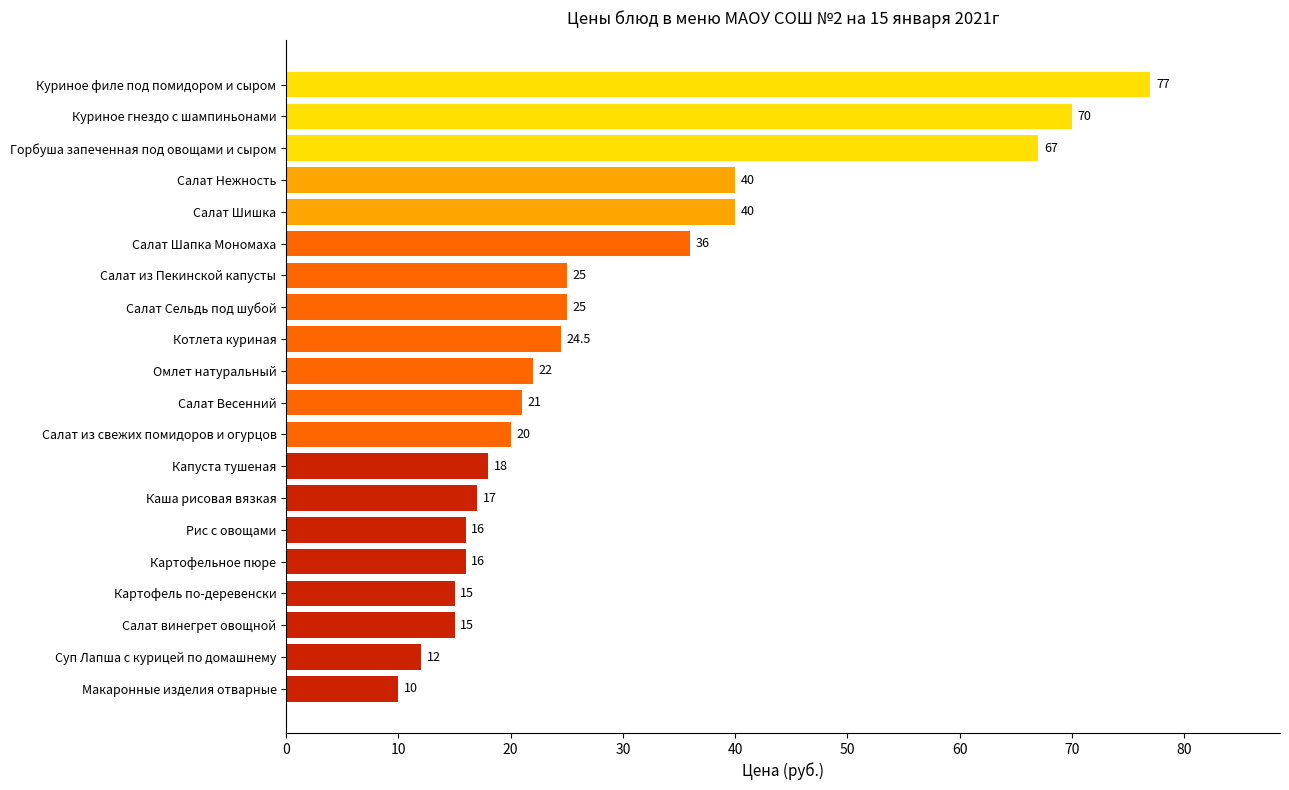

How many series are shown in this chart?

1